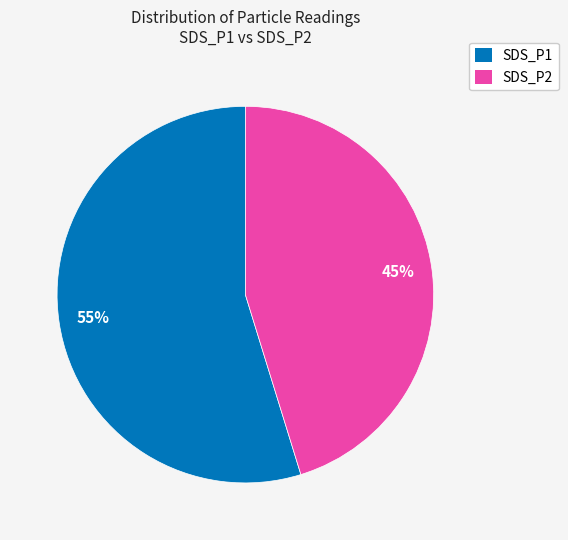

Is there any slice that represents more than half of the pie?

Yes